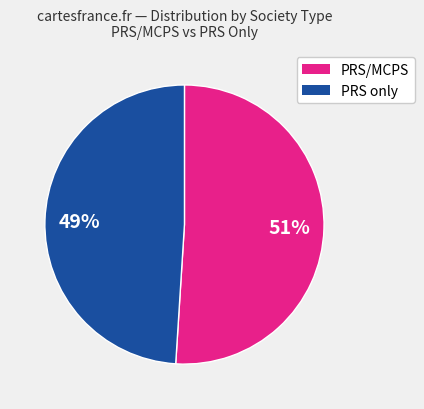

Is there any slice that represents more than half of the pie?

Yes